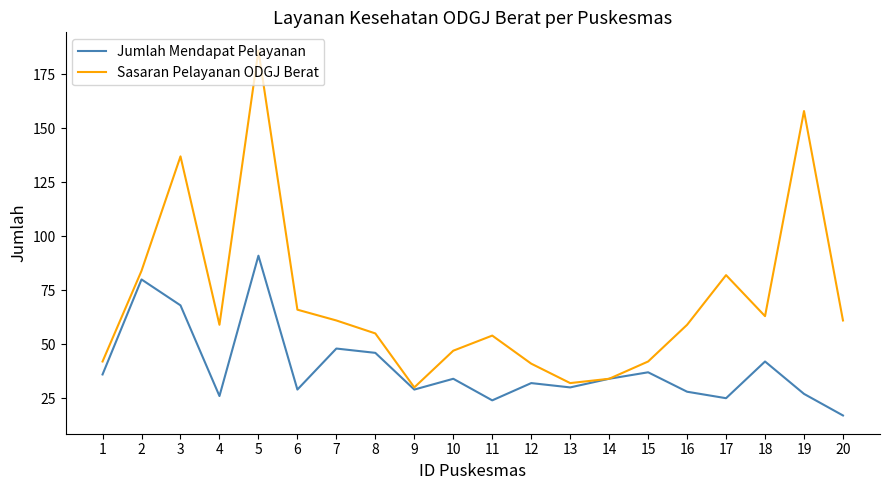

The Sasaran Pelayanan ODGJ Berat series shows 19 at 18. True or false?

False